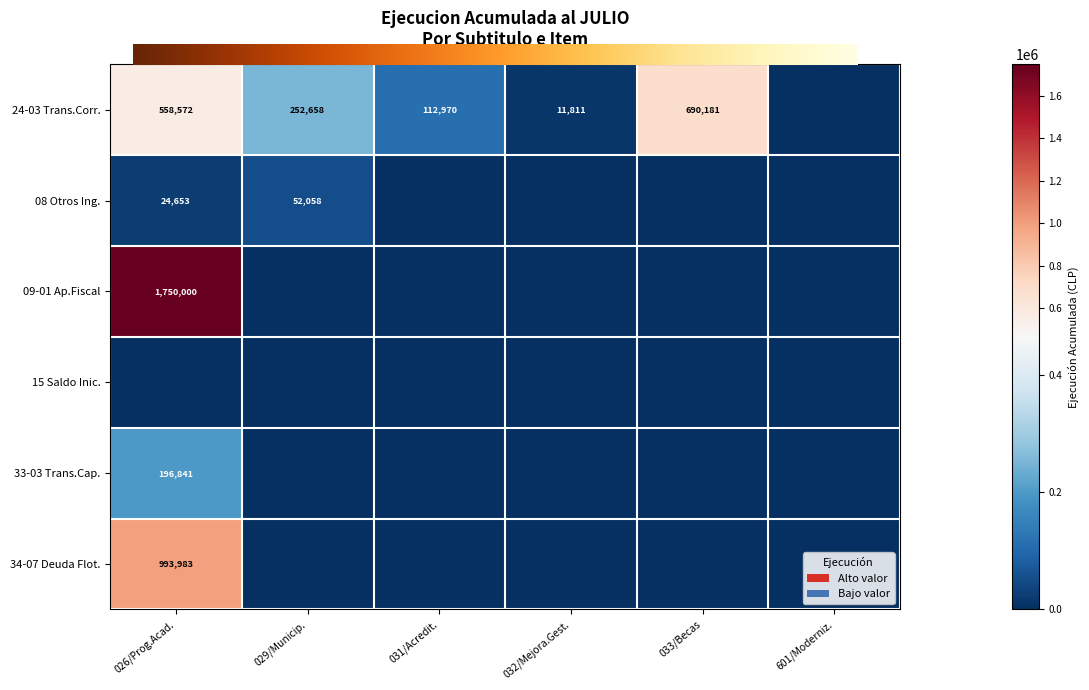

True or false: 031 has a value of 0 at 029/Municip..

True